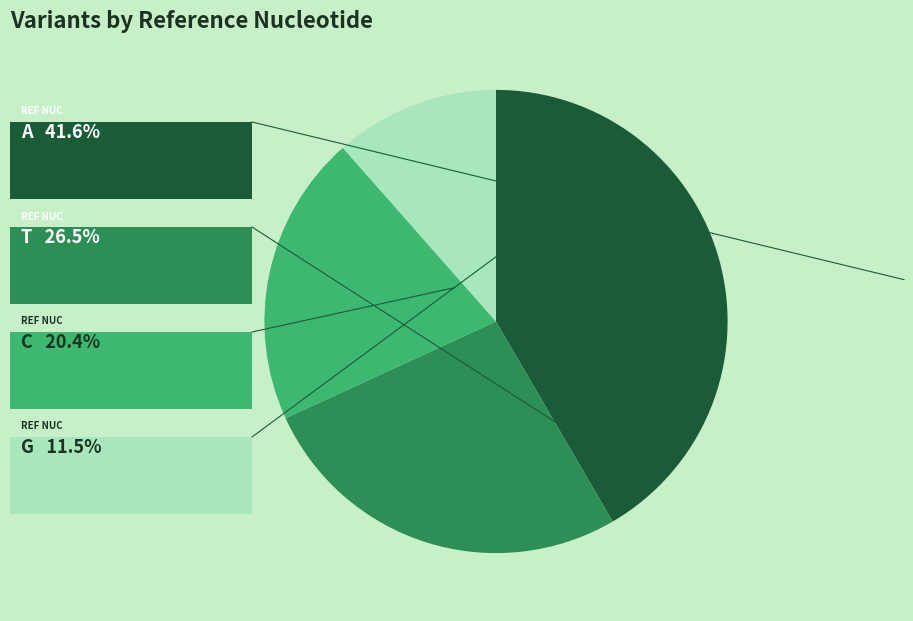

Is there any slice that represents more than half of the pie?

No